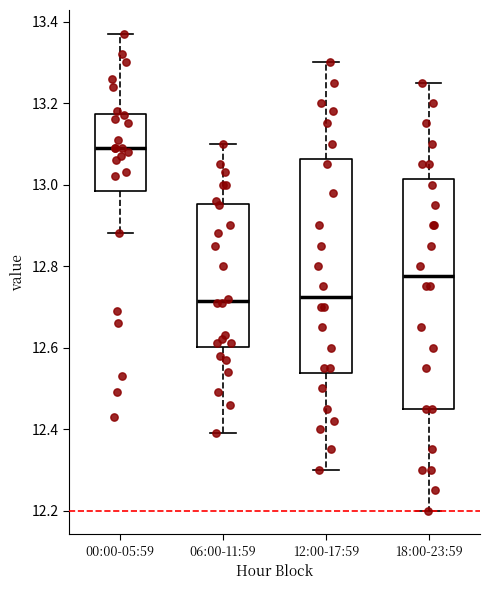

Reading left to right, transcribe this box plot: for each box, give where its median line is, the range the box spans, and where its two whiskers end, as read against the y-axis. The values are not printed on the chart, so give them approximately, as read against the axis.

00:00-05:59: median 13.10, box 12.98 to 13.18, whiskers 12.88 to 13.38
06:00-11:59: median 12.72, box 12.60 to 12.96, whiskers 12.40 to 13.10
12:00-17:59: median 12.72, box 12.54 to 13.06, whiskers 12.30 to 13.30
18:00-23:59: median 12.78, box 12.46 to 13.02, whiskers 12.20 to 13.26